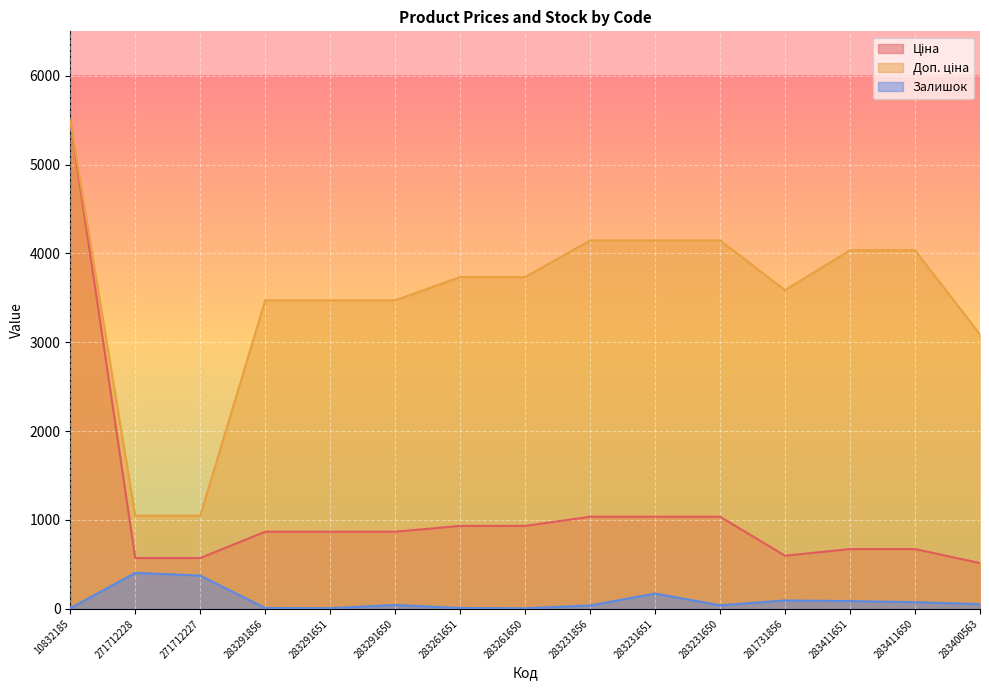

What is the approximate value of Доп. ціна at 283231650?

4145.9